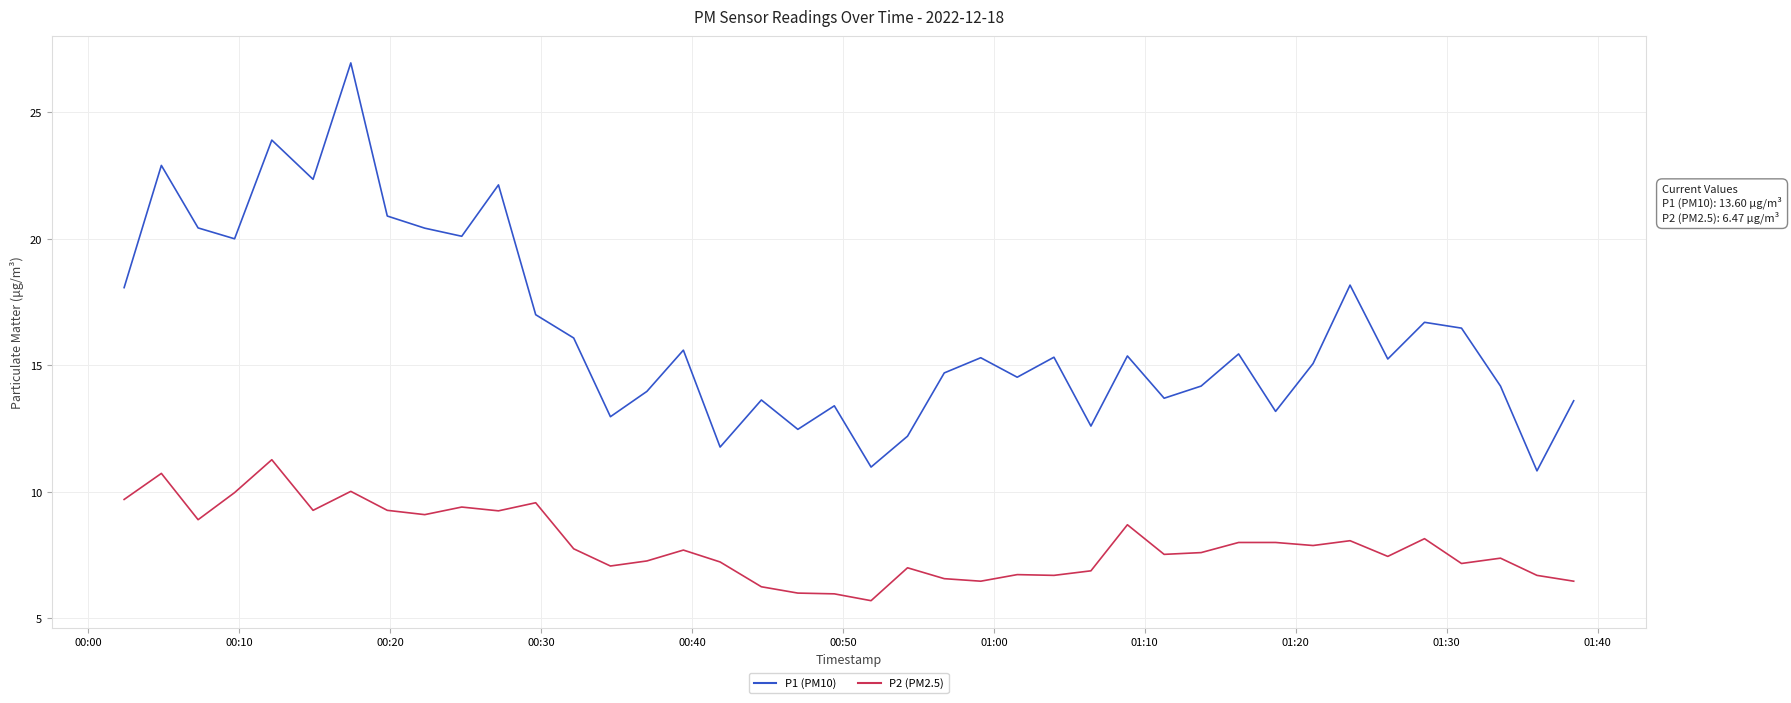

Count the number of categories in the chart.

40